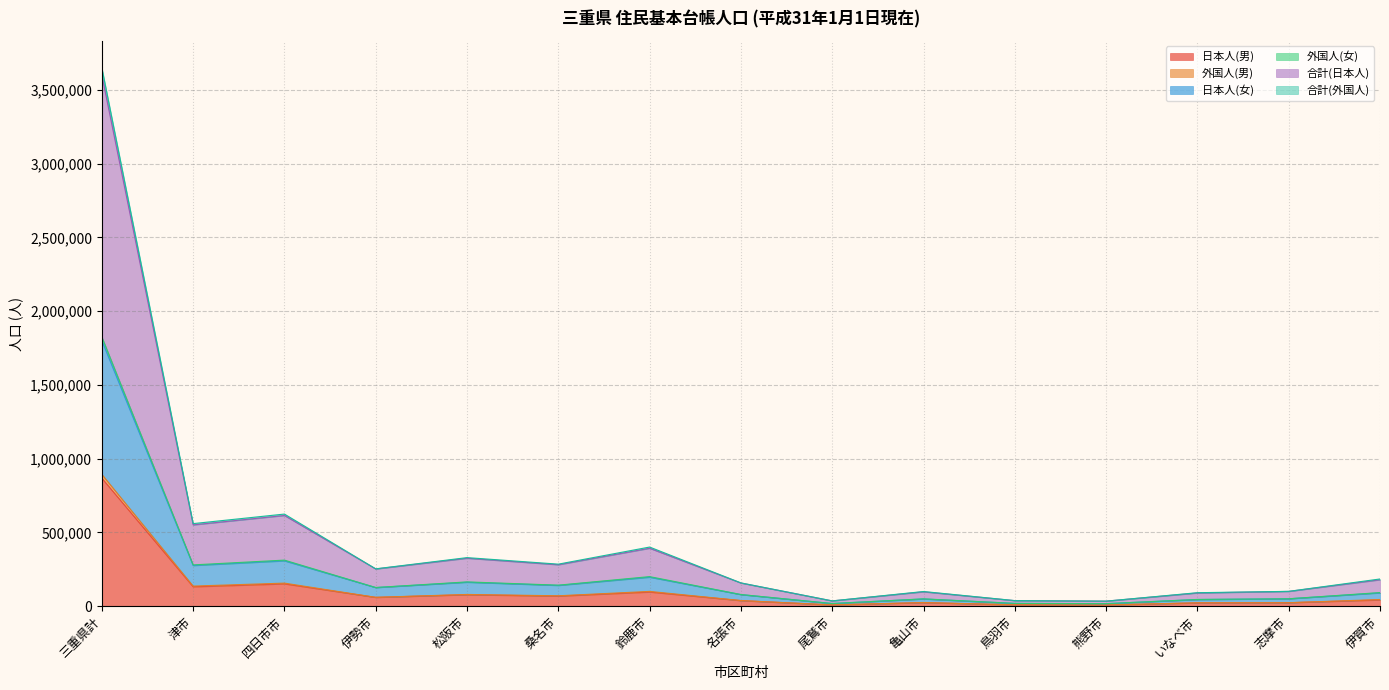

Reading left to right, what are all the values shown in this chart?

日本人(男): 867192	131613	151433	59522	77558	68193	95917	37695	8264	23887	8797	7818	22048	23363	42173
外国人(男): 893115	136149	156233	59909	79434	70384	100154	38109	8310	24920	8849	7850	23177	23459	45217
日本人(女): 3598631	550966	614735	252211	324817	280827	392567	156929	35684	97356	37482	34062	89364	100126	179058
外国人(女): 1824637	279802	312168	126573	164568	142457	200388	78896	17924	49657	18875	17077	45646	50222	92197
合計(日本人): 1799917	275700	307367	126025	162125	140561	196416	78447	17806	48732	18659	17017	44847	50000	89905
合計(外国人): 3649274	559604	624336	253146	329136	284914	400776	157792	35848	99314	37750	34154	91292	100444	184394